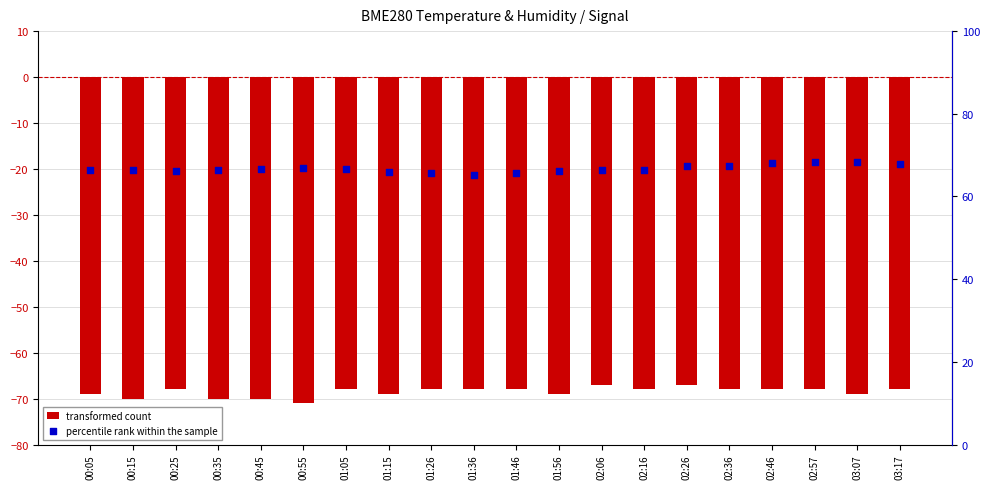

Which series reaches the minimum Y coordinate?

transformed count